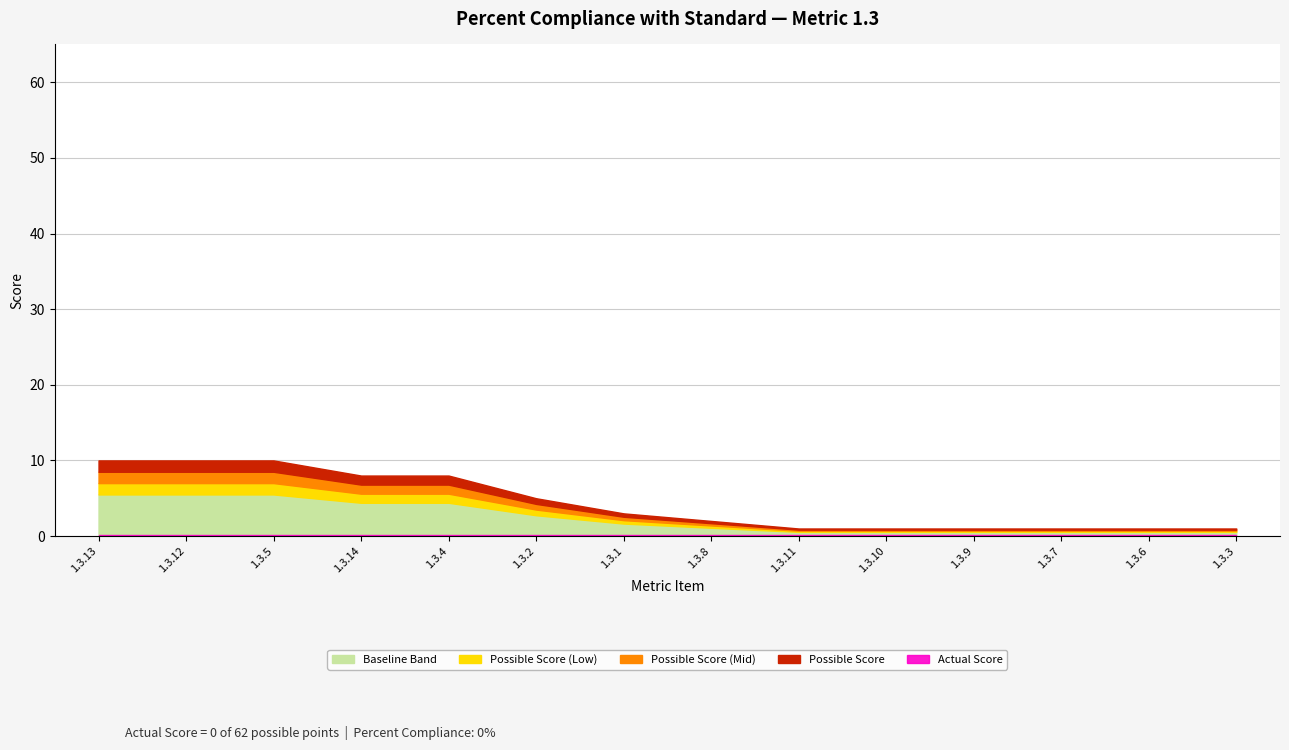

What is the maximum value shown in the chart?

10